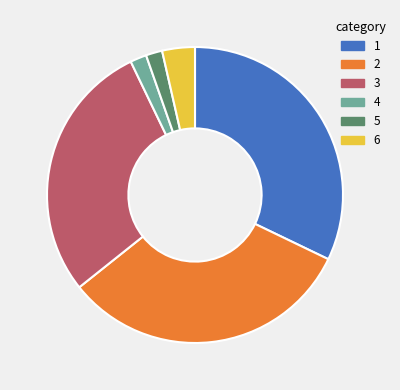

How many segments does this pie chart have?

6